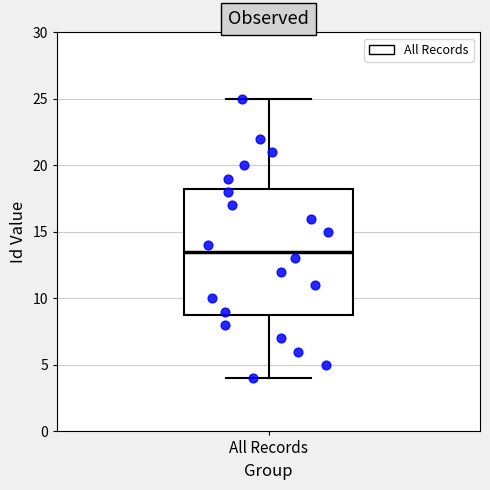

Where is the lower edge of the box for All Records on the y-axis? The values are not printed on the chart, so give them approximately, as read against the axis.

9.0